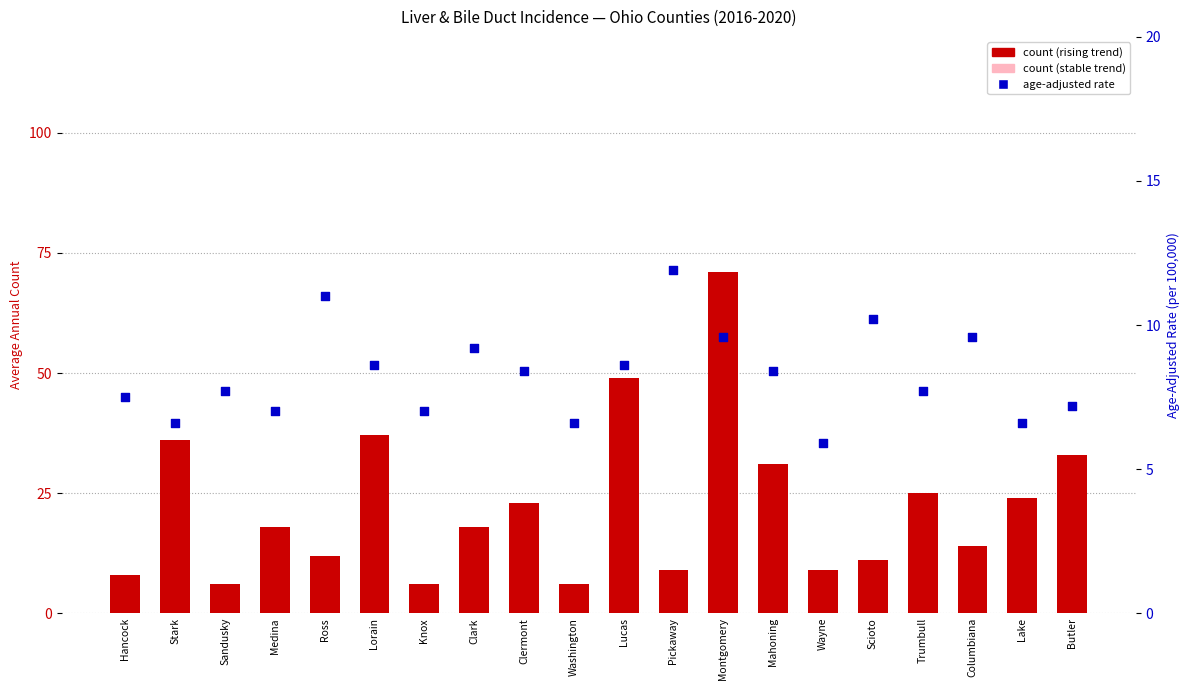

At which category is the sum across all series the highest?

Montgomery